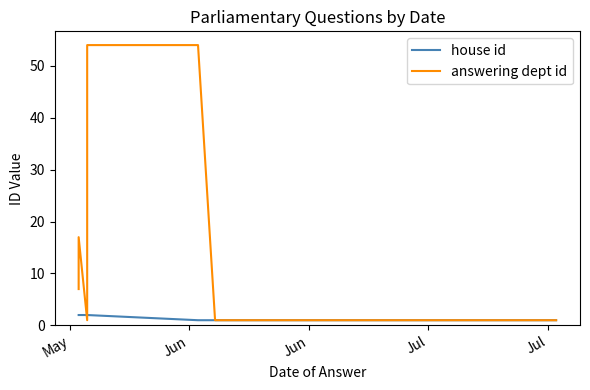

True or false: answering dept id has more than 0 interior local peaks.

True